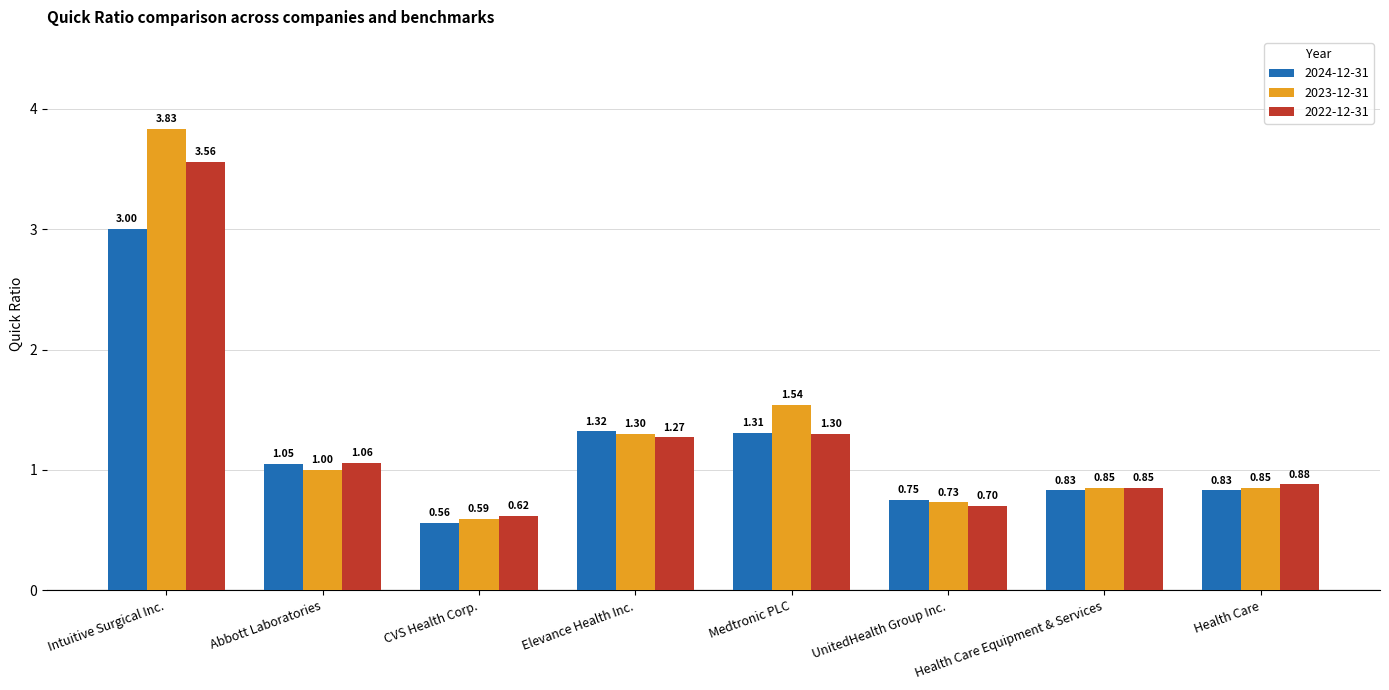

At how many categories does at least one series exceed 1?

4